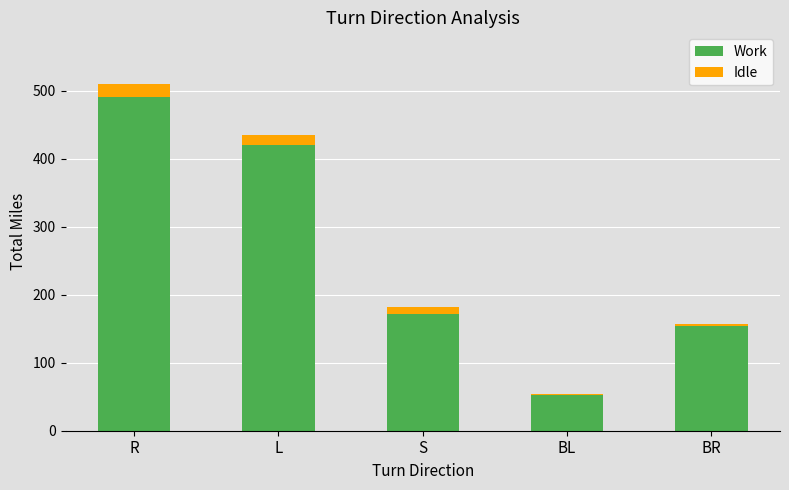

Are the bars grouped side by side (vs. stacked)?

No